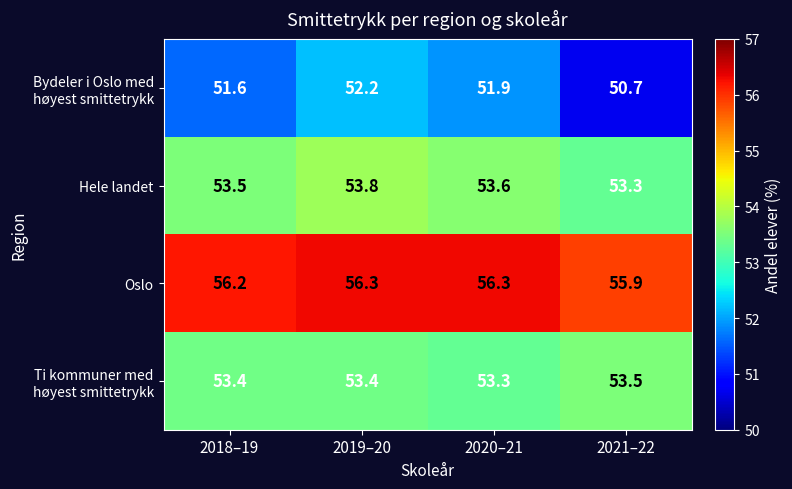

What is the difference between the maximum and minimum values in the Hele landet series?

0.5